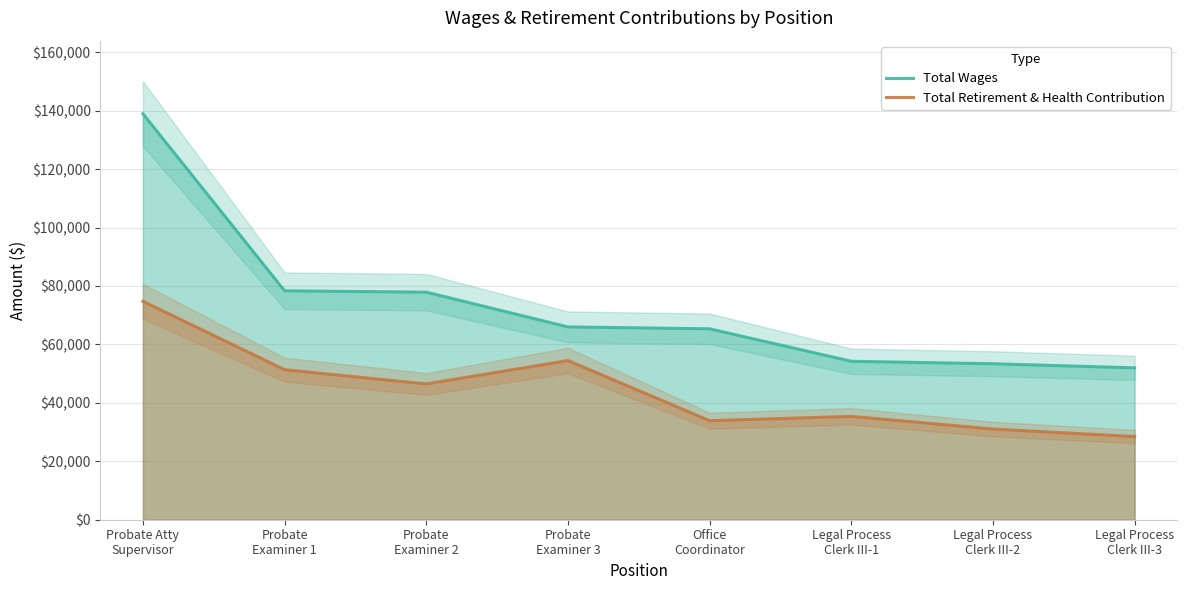

Rank the categories by Total Retirement & Health Contribution value from highest to lowest.

Probate Atty
Supervisor, Probate
Examiner 3, Probate
Examiner 1, Probate
Examiner 2, Legal Process
Clerk III-1, Office
Coordinator, Legal Process
Clerk III-2, Legal Process
Clerk III-3